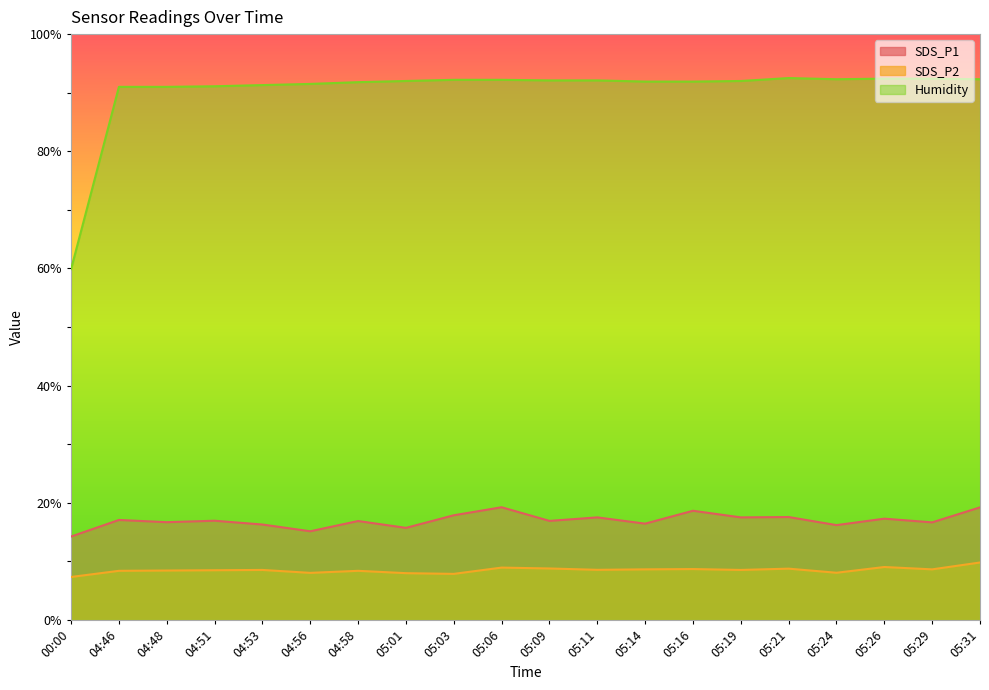

True or false: SDS_P2 and SDS_P1 intersect in this chart.

False